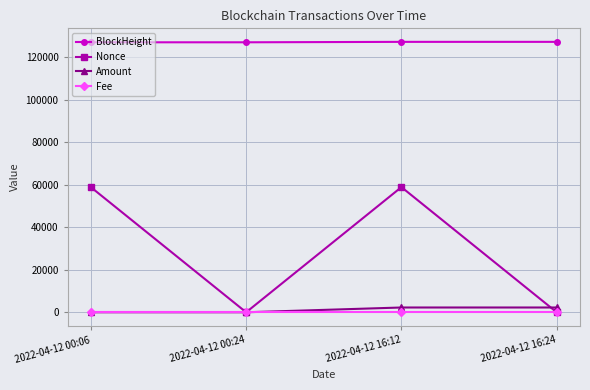

Is it true that BlockHeight equals 217657.2 at 2022-04-12 16:12?

False